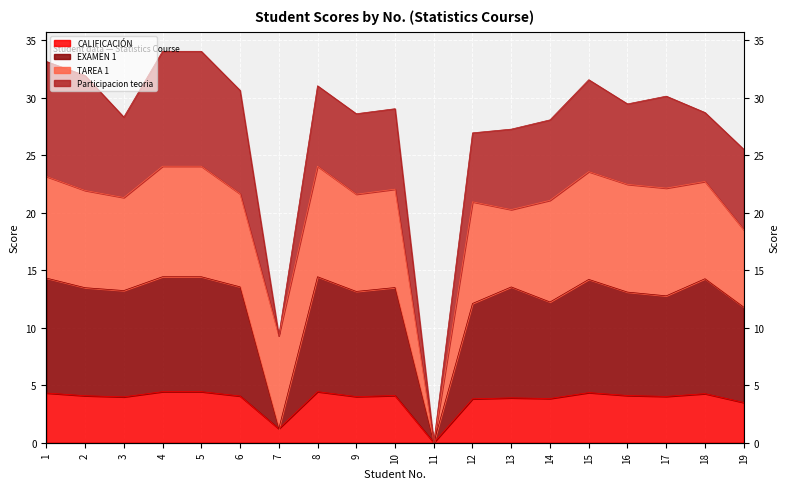

The value of EXAMEN 1 at 13 is 13.6. True or false?

True